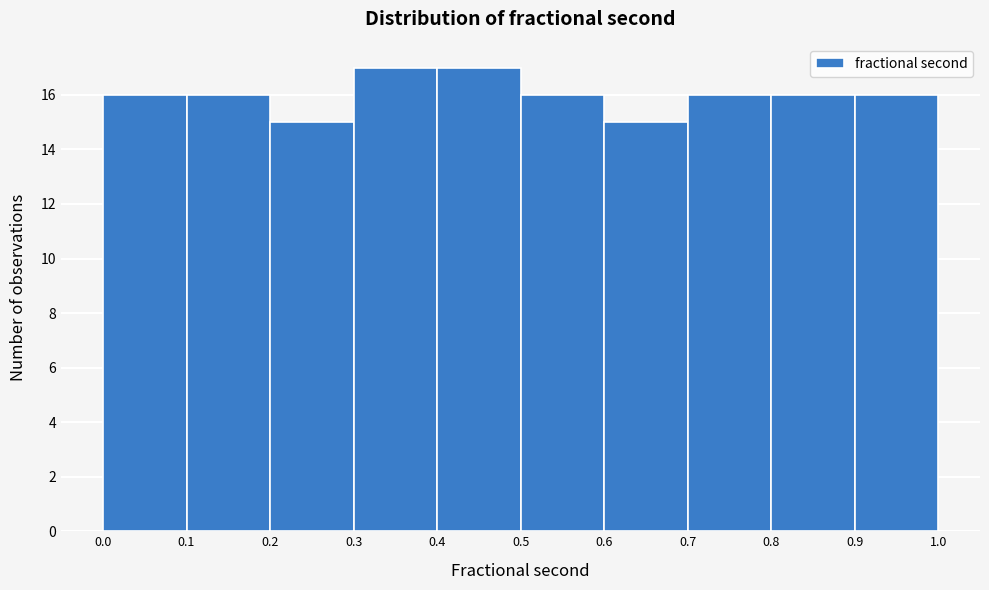

How tall is the bar that spans 0.4 to 0.5 on the x-axis? The values are not printed on the chart, so give them approximately, as read against the axis.

17